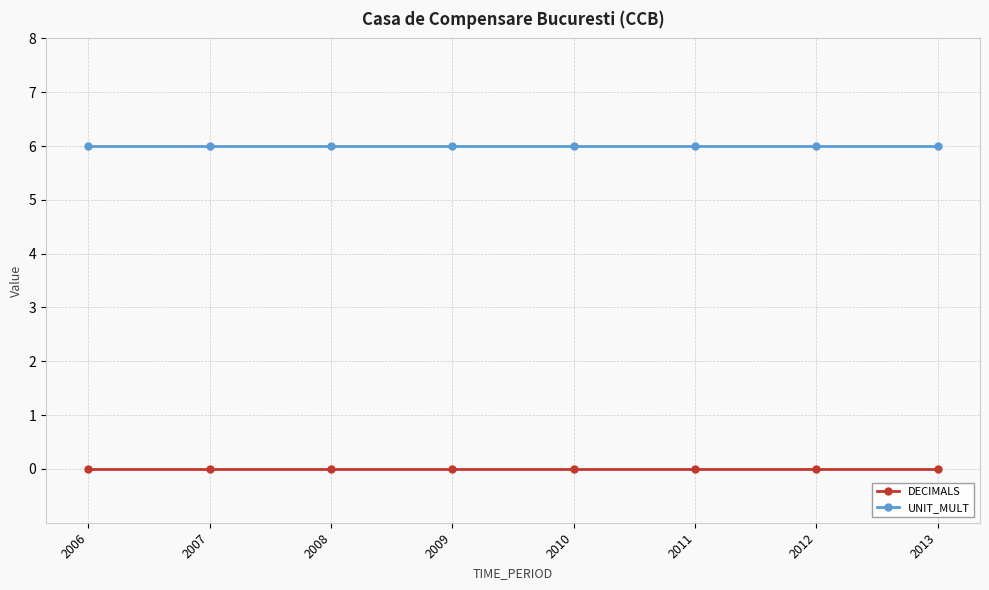

Rank the series by their maximum value, from lowest to highest.

DECIMALS, UNIT_MULT